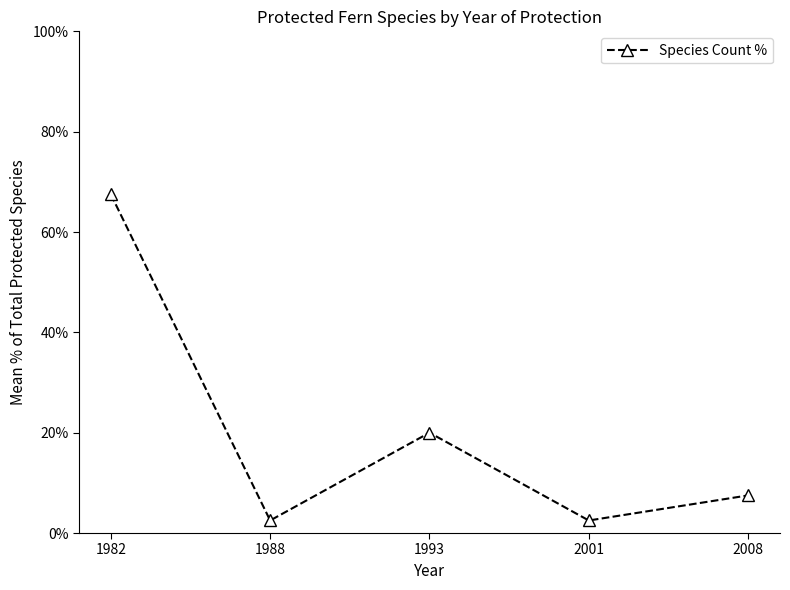

What is the value of the 5th point from the left?

7.5